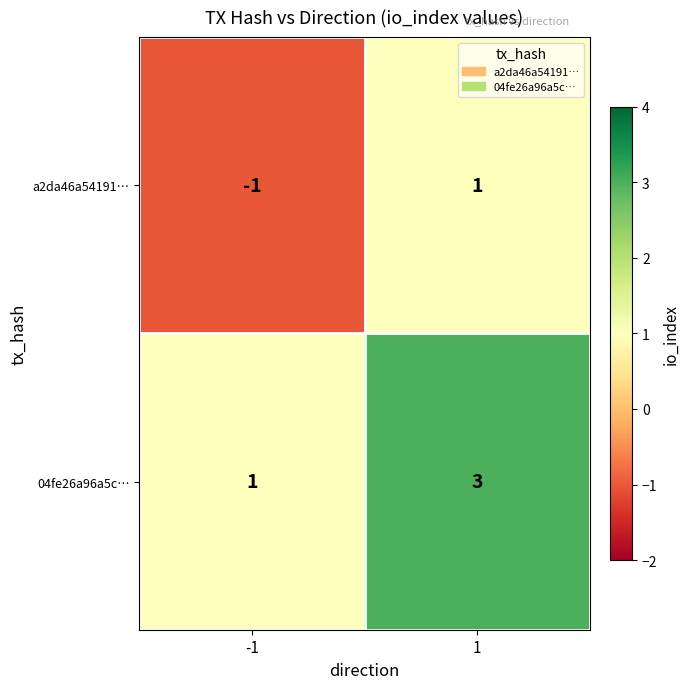

How many data points in 04fe26a96a5c… are less than 3?

1